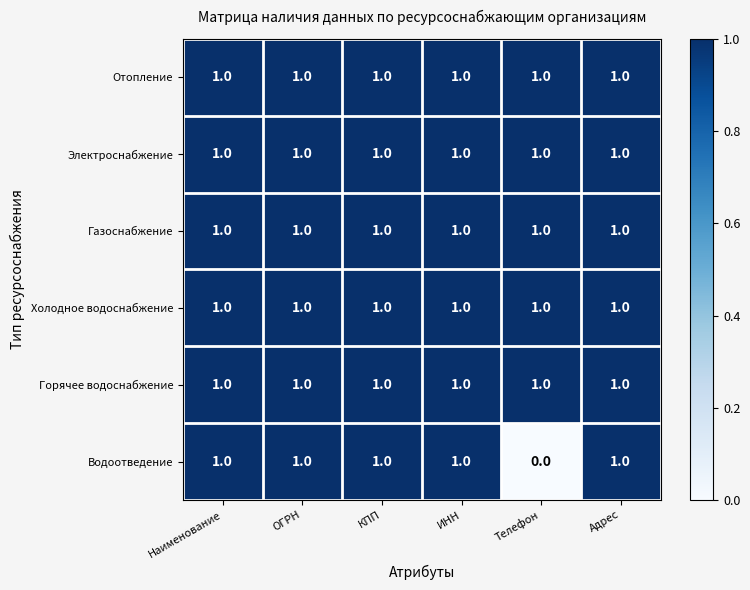

At how many categories does at least one series exceed 0?

6